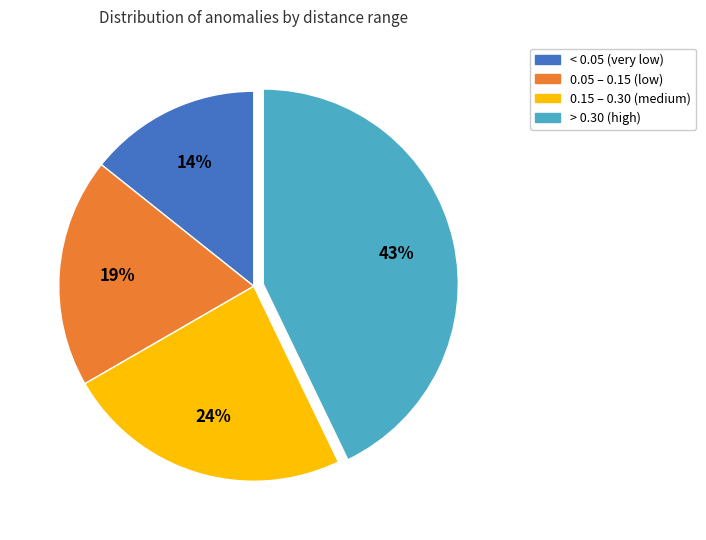

Is there a majority slice in this chart?

No